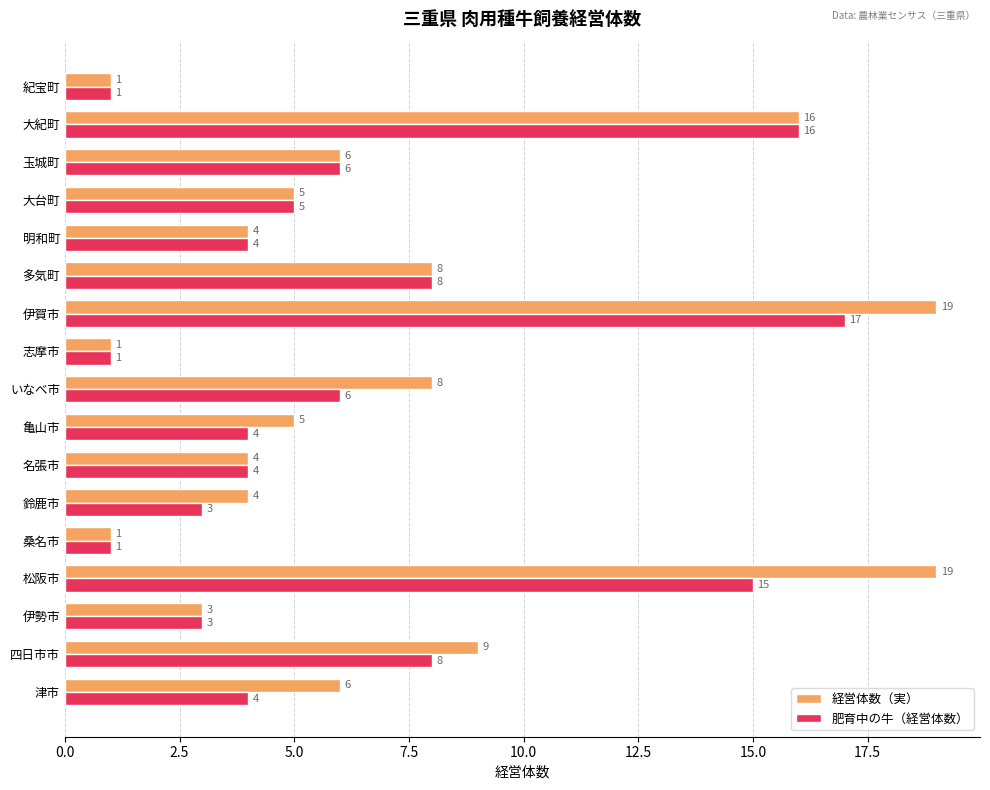

What is the sum of all 経営体数（実） values?

119